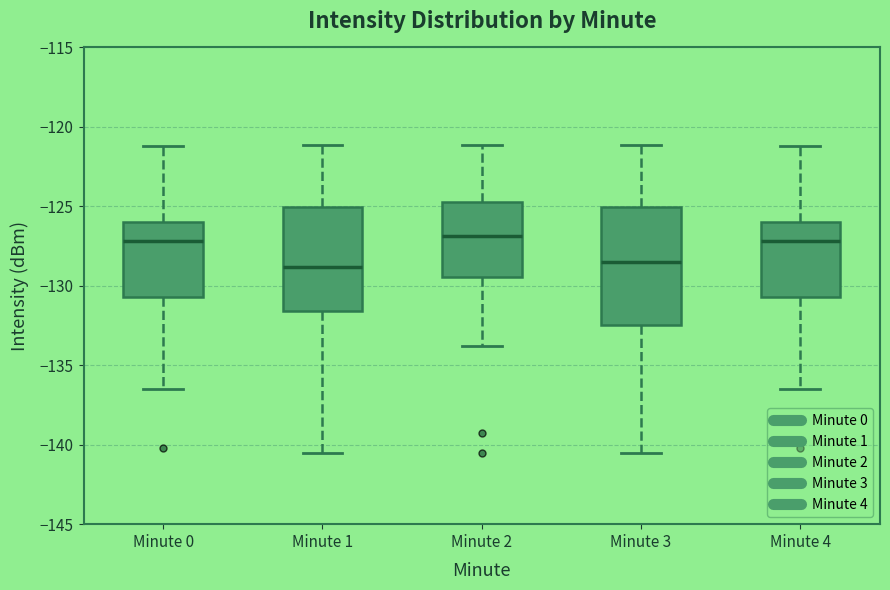

Reading left to right, transcribe this box plot: for each box, give where its median line is, the range the box spans, and where its two whiskers end, as read against the y-axis. The values are not printed on the chart, so give them approximately, as read against the axis.

Minute 0: median -127.0, box -130.5 to -126.0, whiskers -136.5 to -121.0
Minute 1: median -129.0, box -131.5 to -125.0, whiskers -140.5 to -121.0
Minute 2: median -127.0, box -129.5 to -124.5, whiskers -134.0 to -121.0
Minute 3: median -128.5, box -132.5 to -125.0, whiskers -140.5 to -121.0
Minute 4: median -127.0, box -130.5 to -126.0, whiskers -136.5 to -121.0